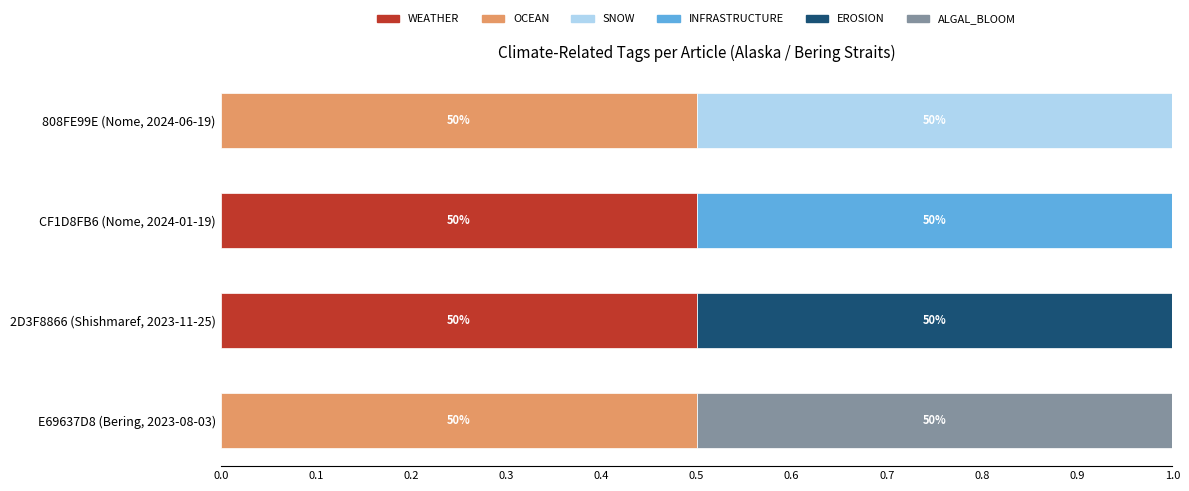

How many distinct data groups are displayed?

6